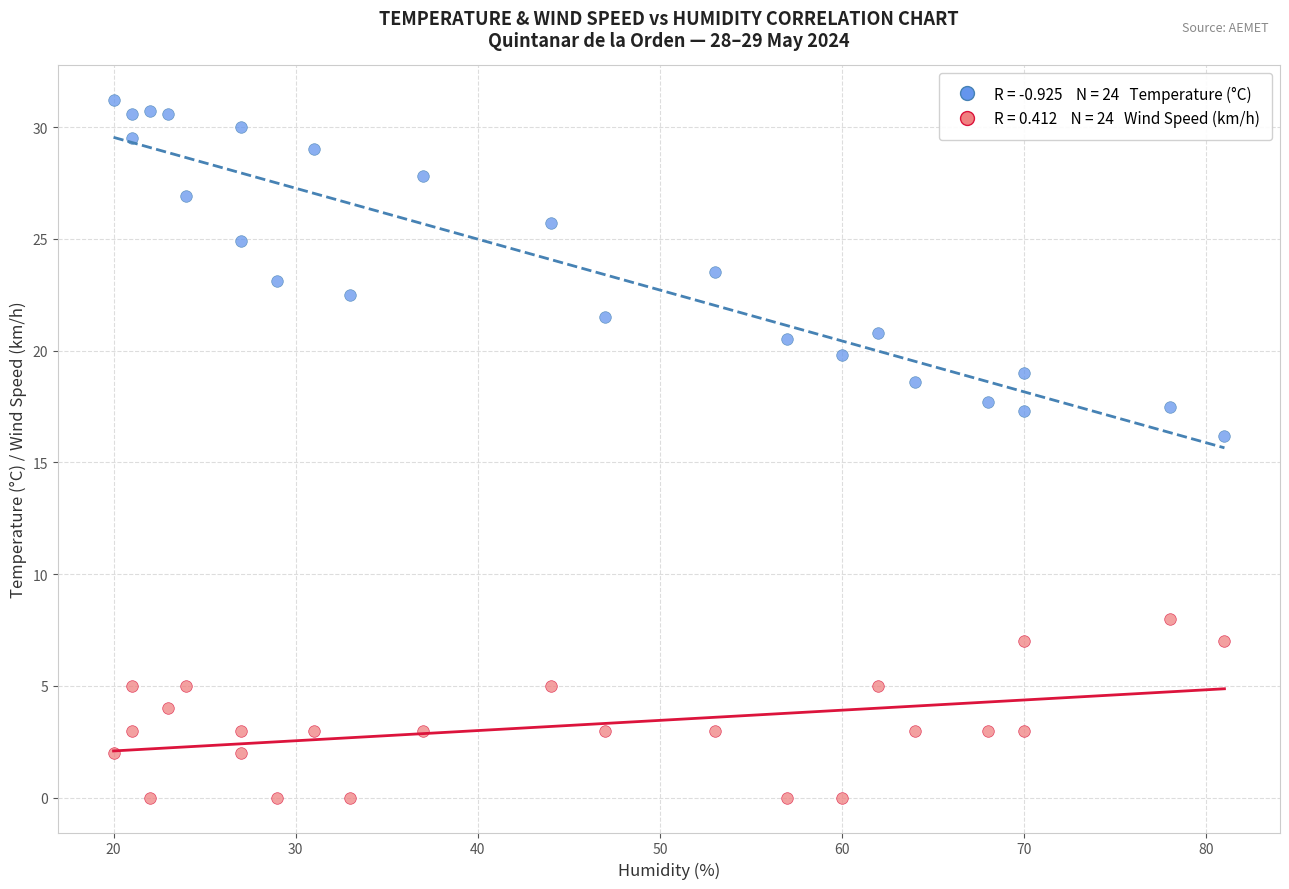

Across all data points, what is the range of X values (max minus min)?

61.0